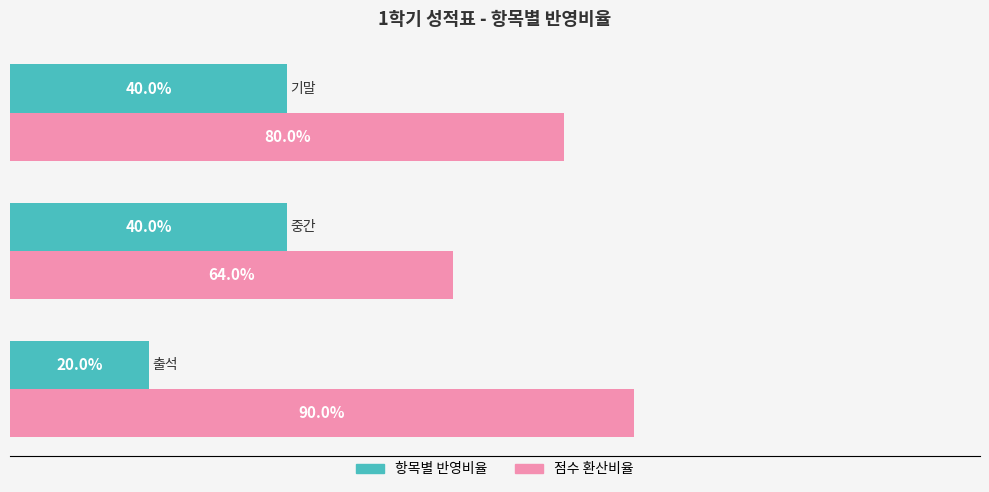

What is the value of the 출석비율 (Owner-occupied) bar at the 1st from the left?

0.2